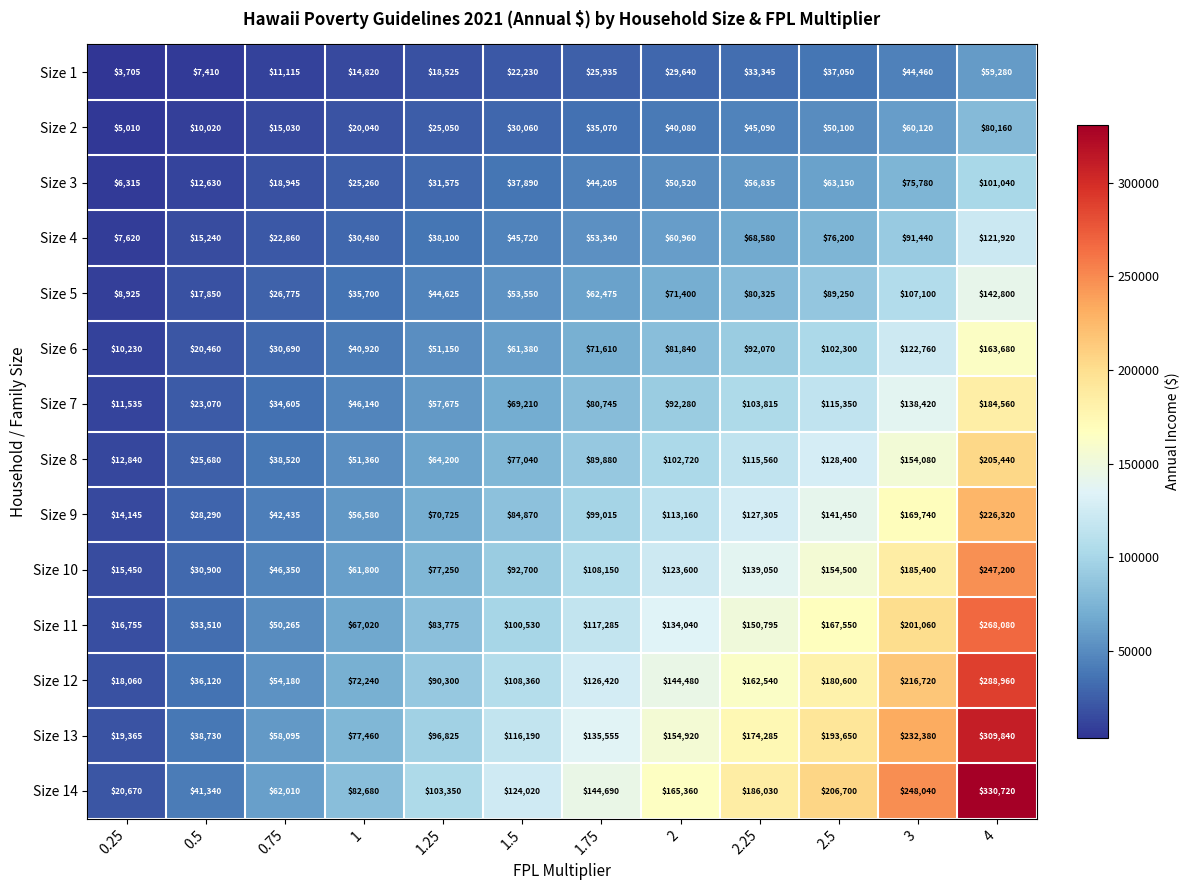

Which label corresponds to the smallest value in the chart?

0.25